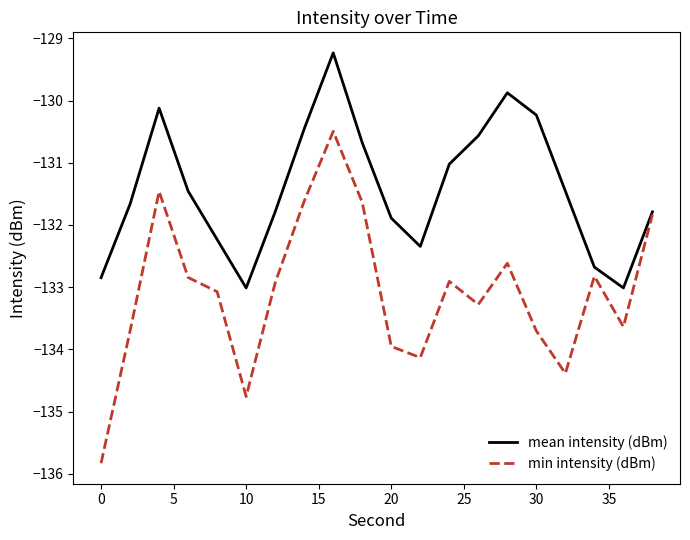

List the series in order of their overall mean, lowest first.

min intensity (dBm), mean intensity (dBm)